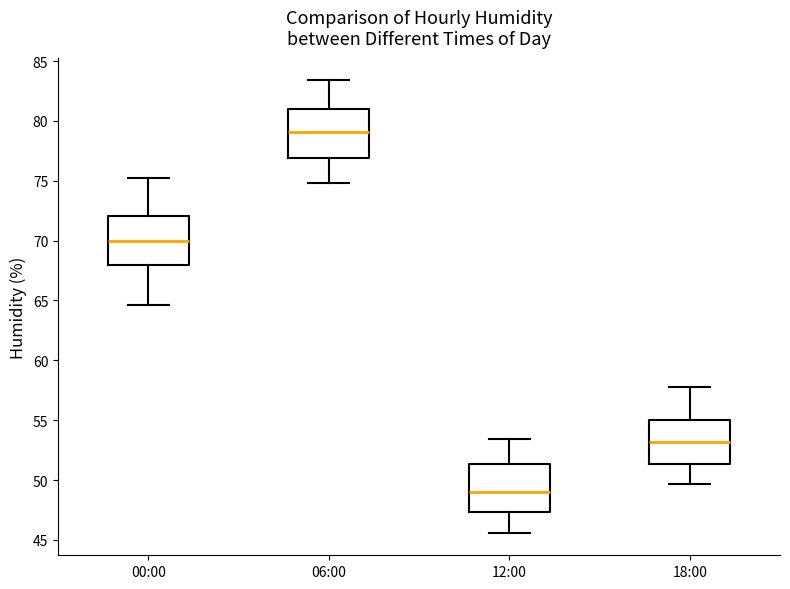

Reading left to right, transcribe this box plot: for each box, give where its median line is, the range the box spans, and where its two whiskers end, as read against the y-axis. The values are not printed on the chart, so give them approximately, as read against the axis.

00:00: median 70.0, box 68.0 to 72.0, whiskers 64.5 to 75.0
06:00: median 79.0, box 77.0 to 81.0, whiskers 75.0 to 83.5
12:00: median 49.0, box 47.5 to 51.5, whiskers 45.5 to 53.5
18:00: median 53.0, box 51.5 to 55.0, whiskers 49.5 to 58.0